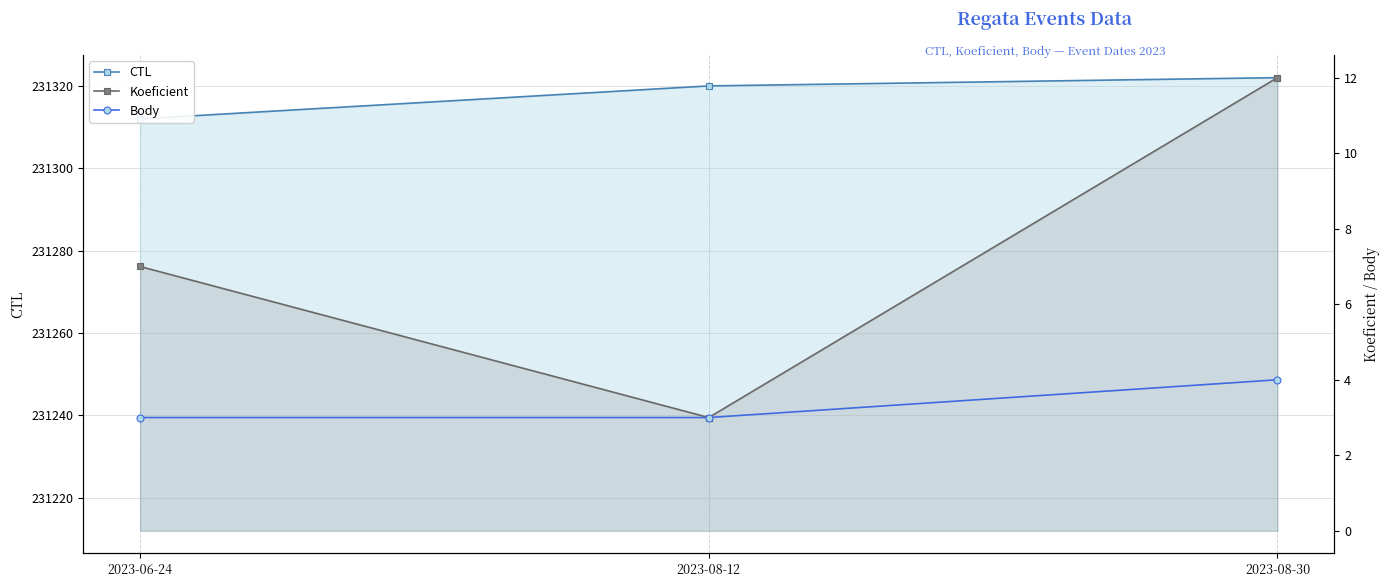

Reading left to right, transcribe all the data shown in this chart.

CTL: 231312	231320	231322
Koeficient: 7	3	12
Body: 3	3	4